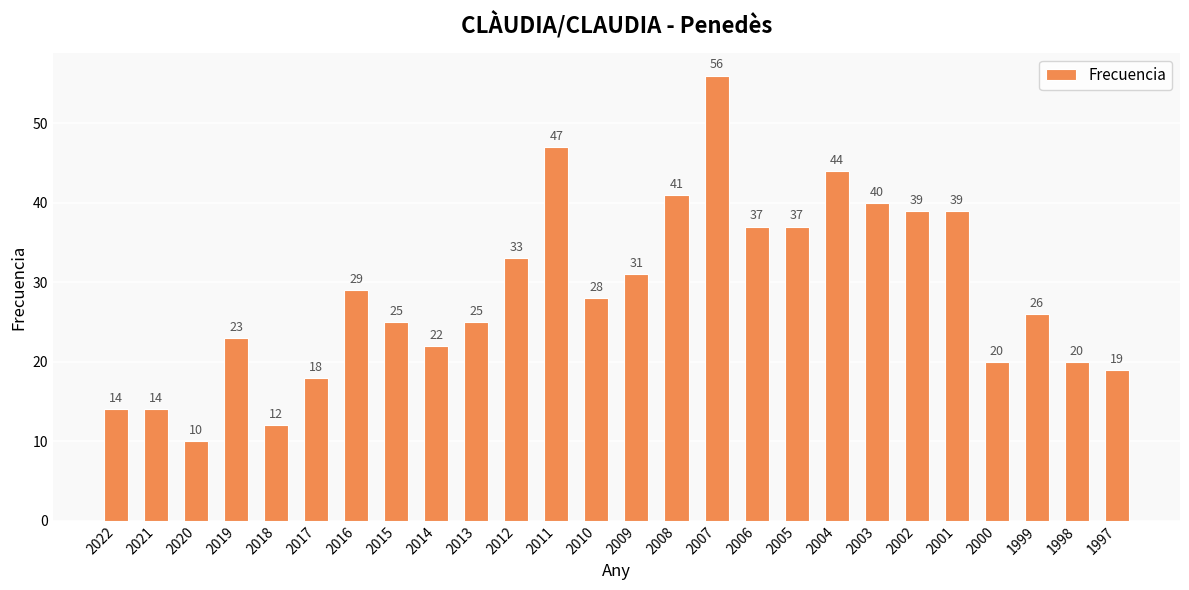

Approximately how many times larger is the value at 2000 compared to 2004?

0.5